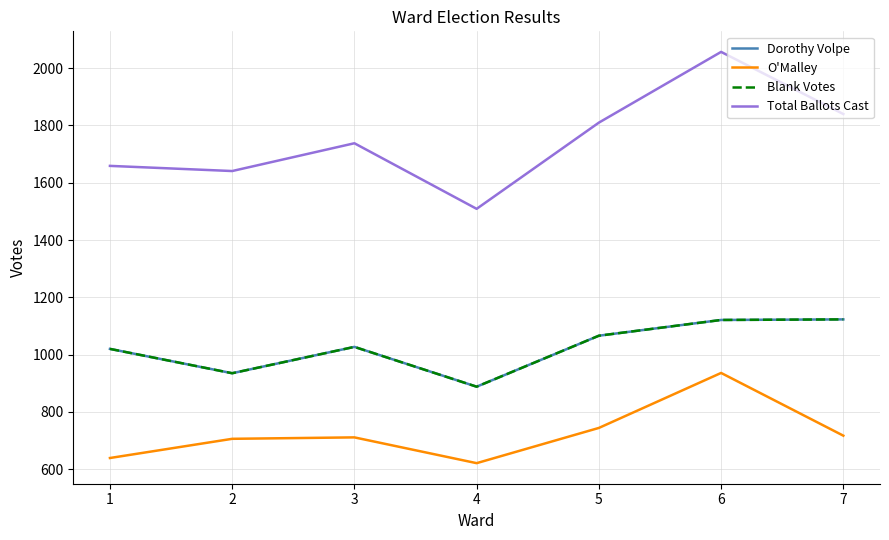

Is this an area chart (filled region under the line)?

No